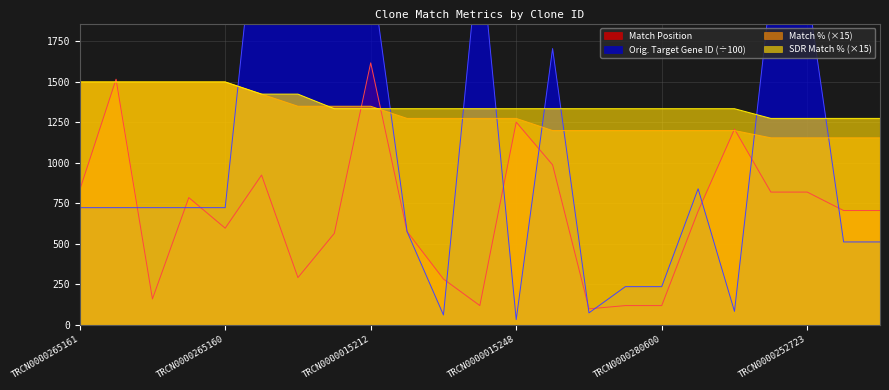

What position from the right is TRCN0000252723?

3